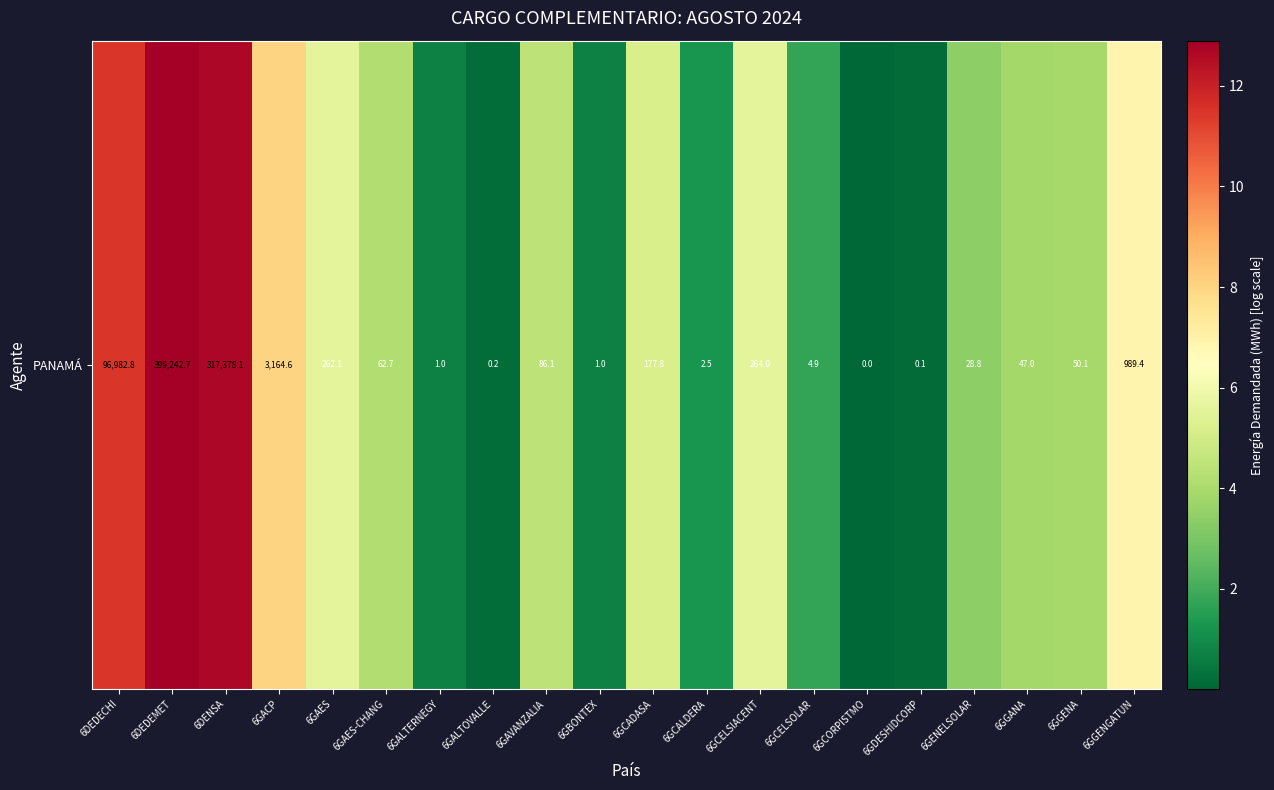

What is the greatest value displayed?

12.9